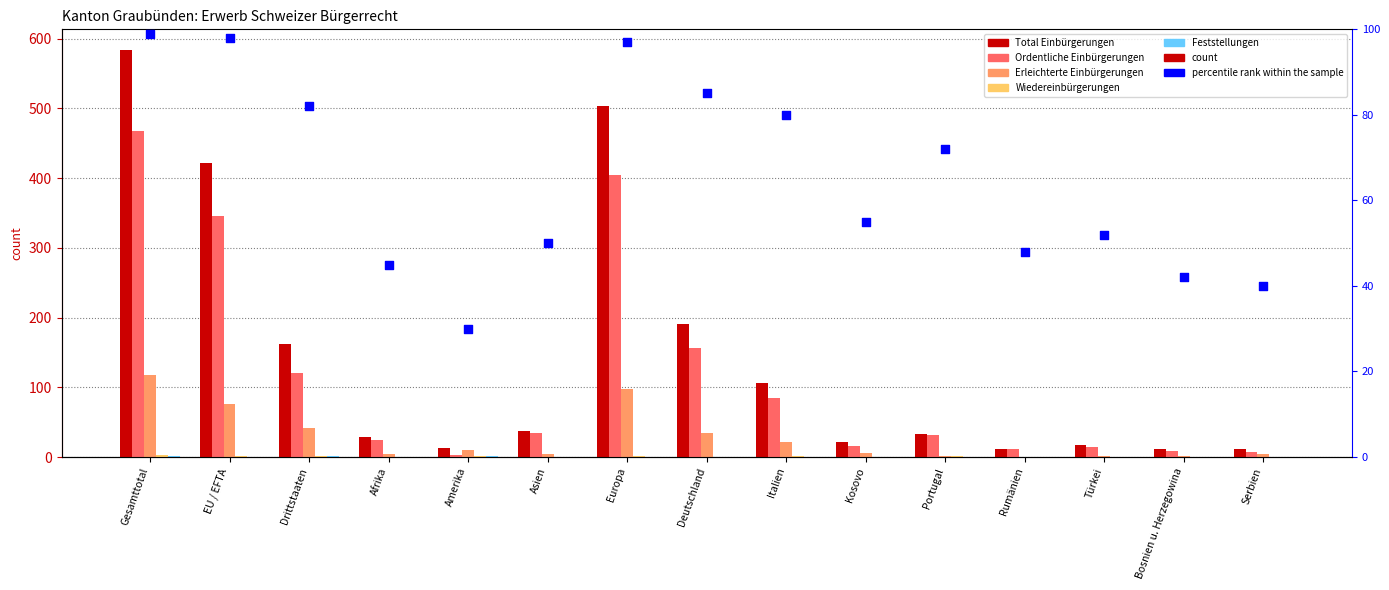

At how many categories does at least one series exceed 111?

5